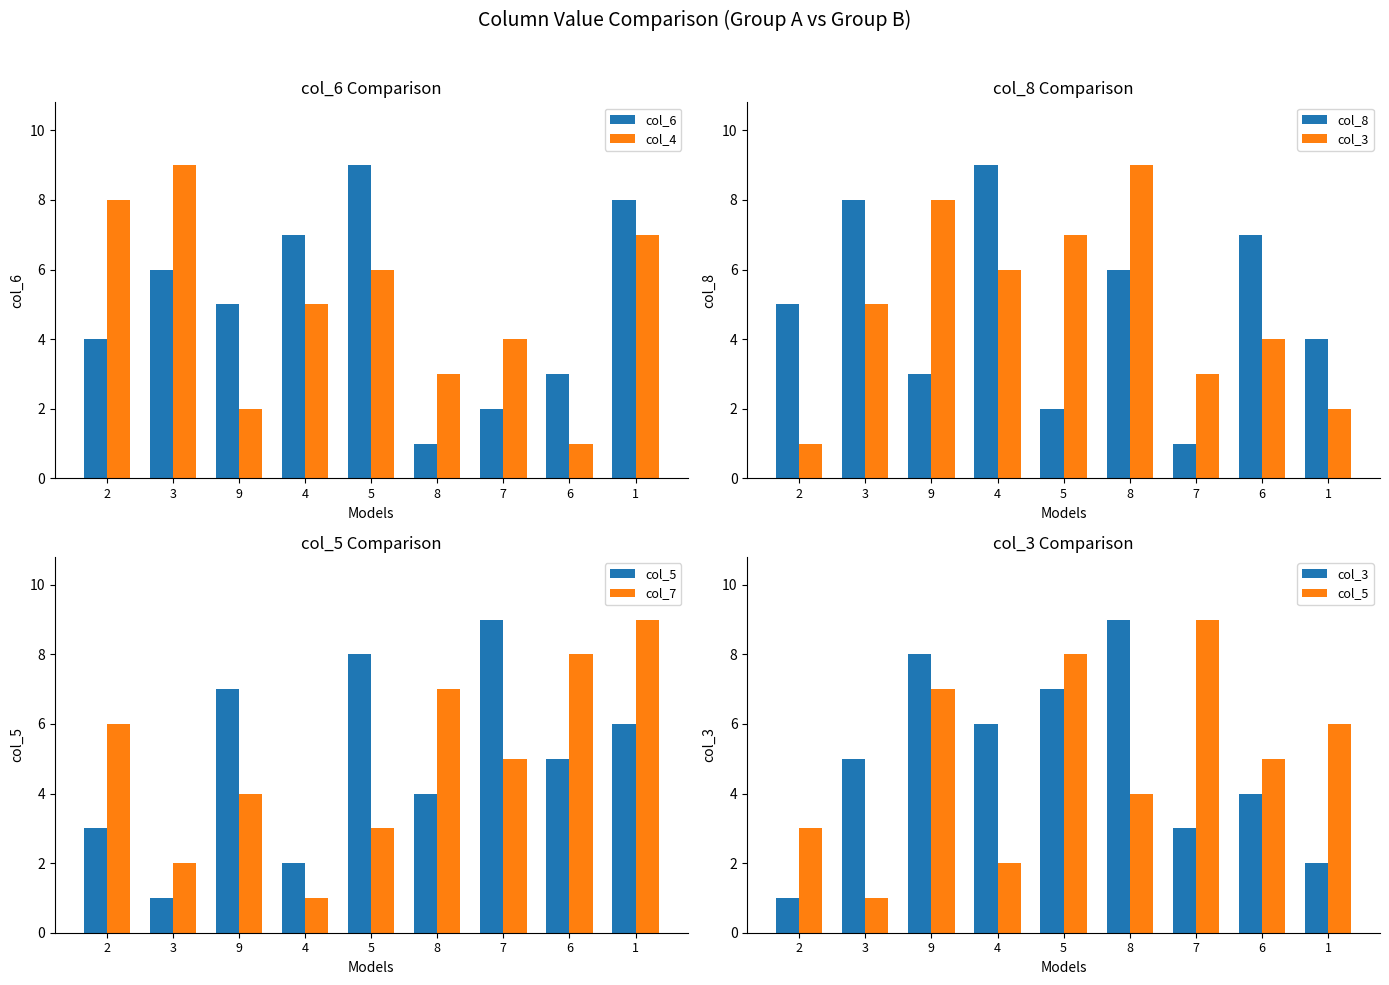

What is the value of the col_5 bar at the 7th from the left?

9